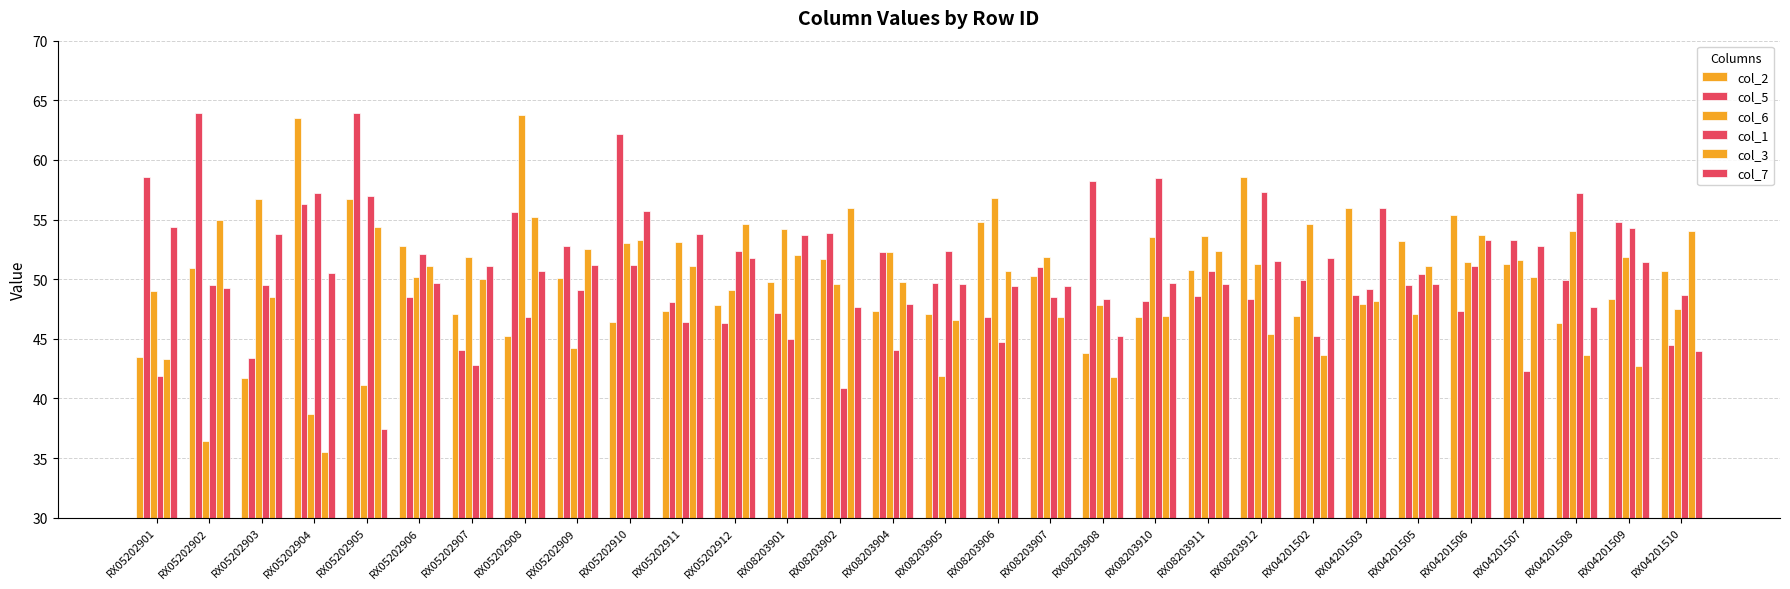

How many categories are shown in the chart?

30